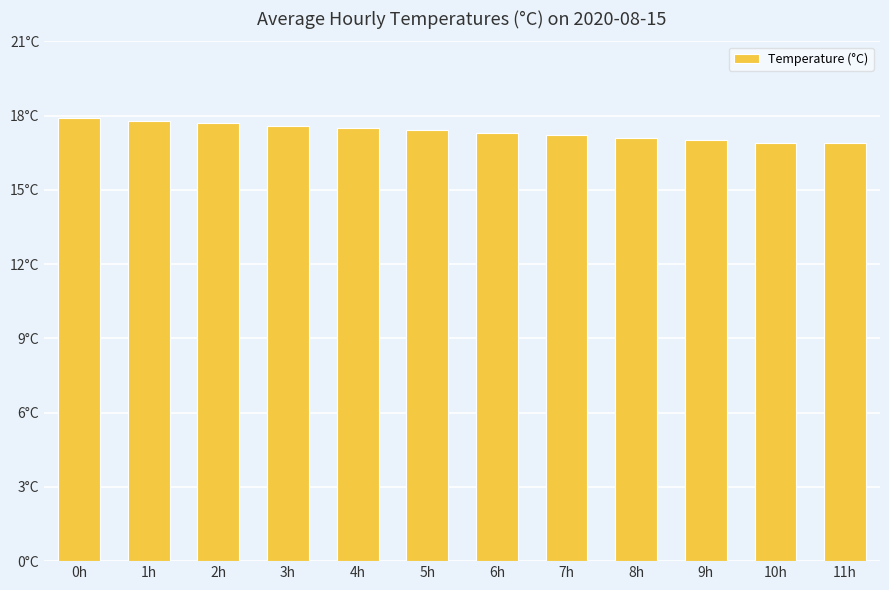

Are the bars horizontal?

No